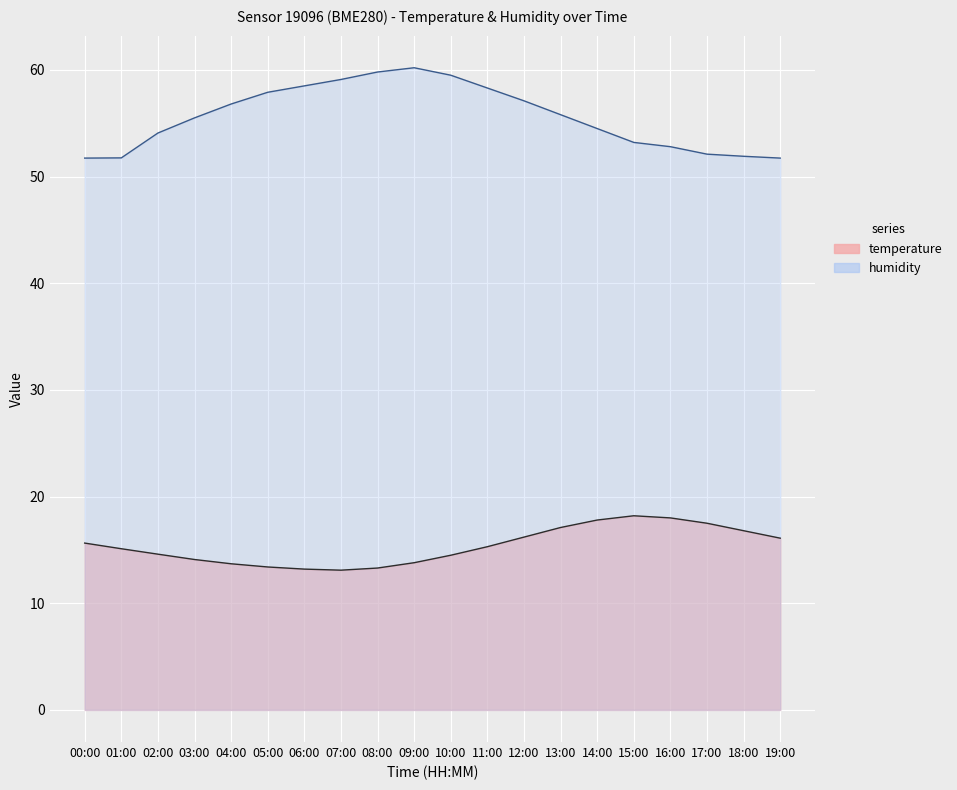

What is the difference between the temperature values at 03:00 and 10:00?

0.4